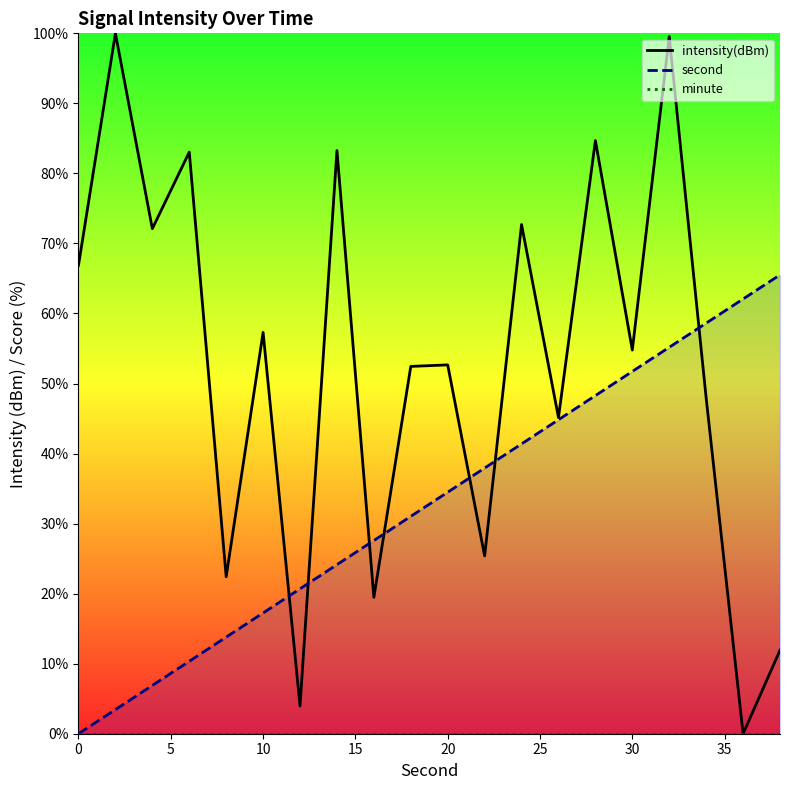

The intensity(dBm) series shows 123.1 at 35. True or false?

False